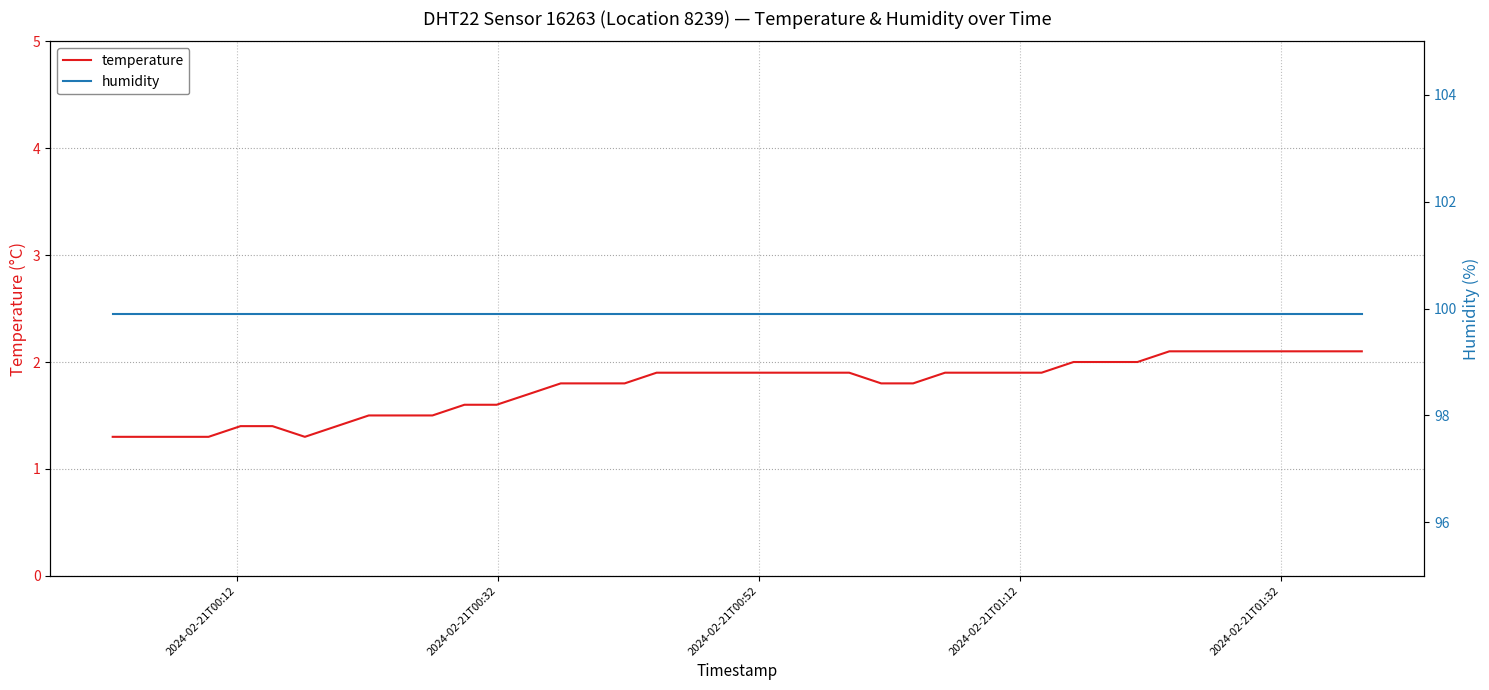

True or false: temperature and humidity intersect in this chart.

False